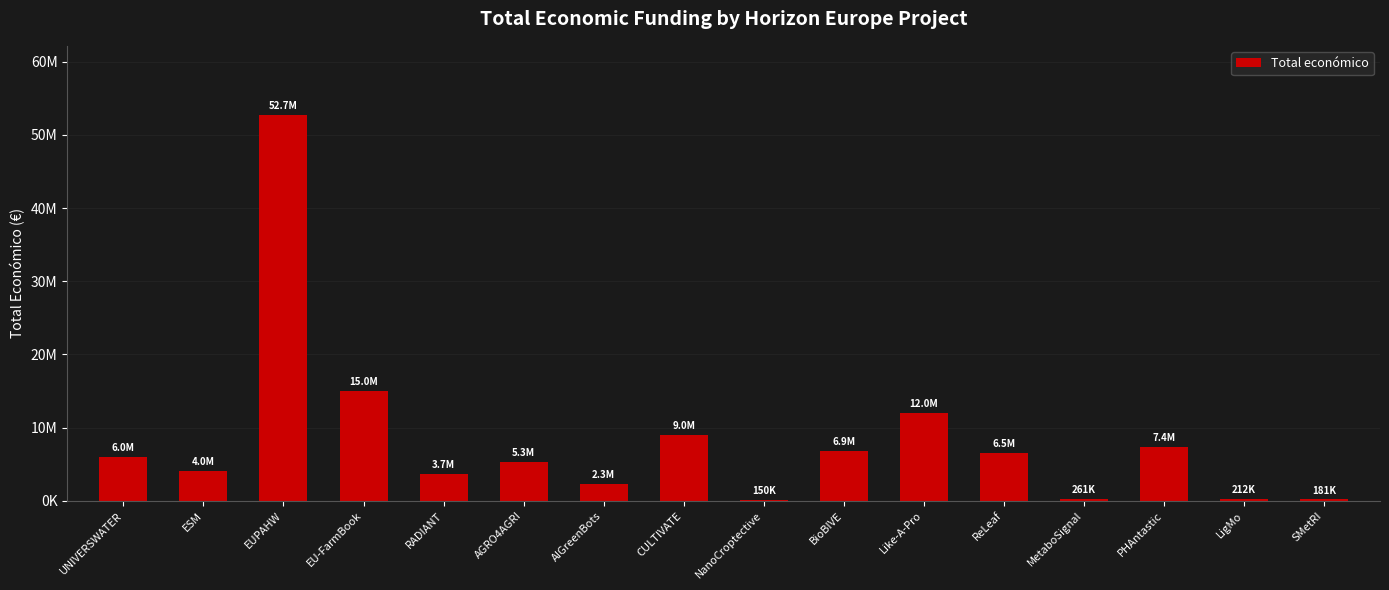

What is the sum of all values?

131615794